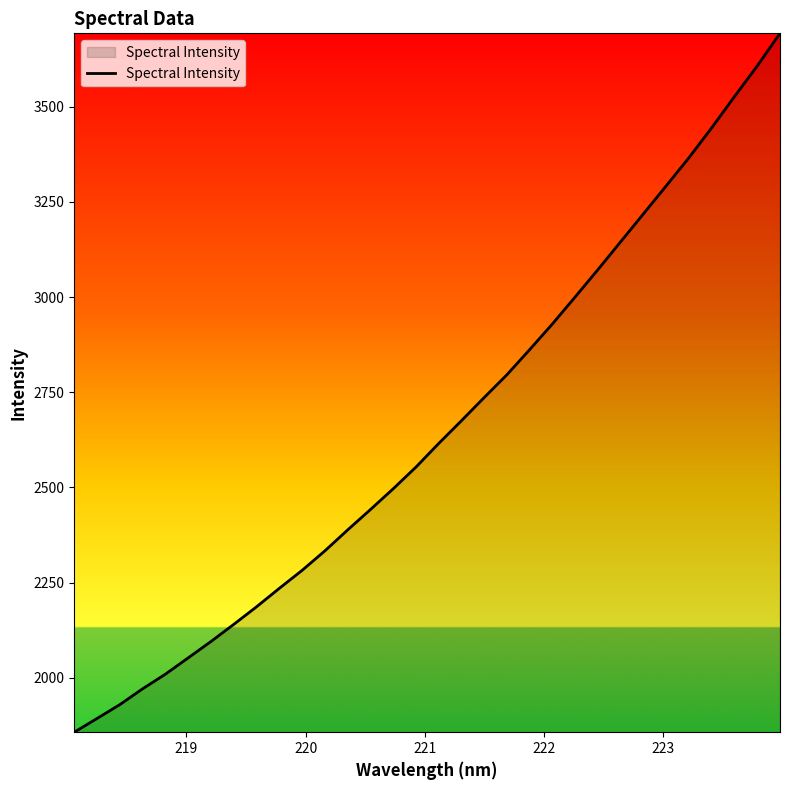

What is the greatest value displayed?

3692.2